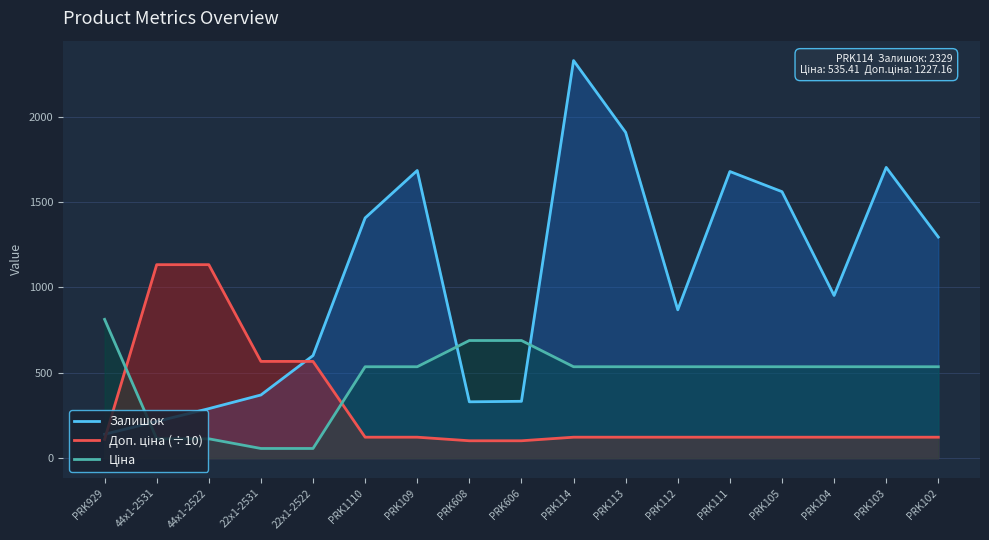

At 44x1-2531, list the series in order from smallest to largest.

Ціна, Залишок, Доп. ціна (÷10)